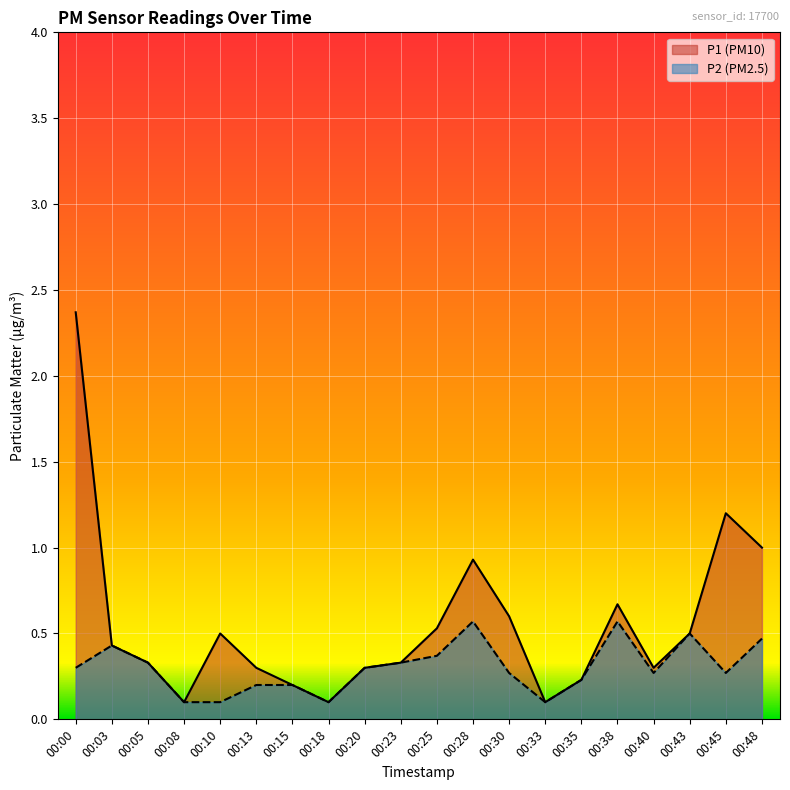

Reading left to right, transcribe all the data shown in this chart.

P1: 00:00=2.4	00:03=0.4	00:05=0.3	00:08=0.1	00:10=0.5	00:13=0.3	00:15=0.2	00:18=0.1	00:20=0.3	00:23=0.3	00:25=0.5	00:28=0.9	00:30=0.6	00:33=0.1	00:35=0.2	00:38=0.7	00:40=0.3	00:43=0.5	00:45=1.2	00:48=1.0
P2: 00:00=0.3	00:03=0.4	00:05=0.3	00:08=0.1	00:10=0.1	00:13=0.2	00:15=0.2	00:18=0.1	00:20=0.3	00:23=0.3	00:25=0.4	00:28=0.6	00:30=0.3	00:33=0.1	00:35=0.2	00:38=0.6	00:40=0.3	00:43=0.5	00:45=0.3	00:48=0.5